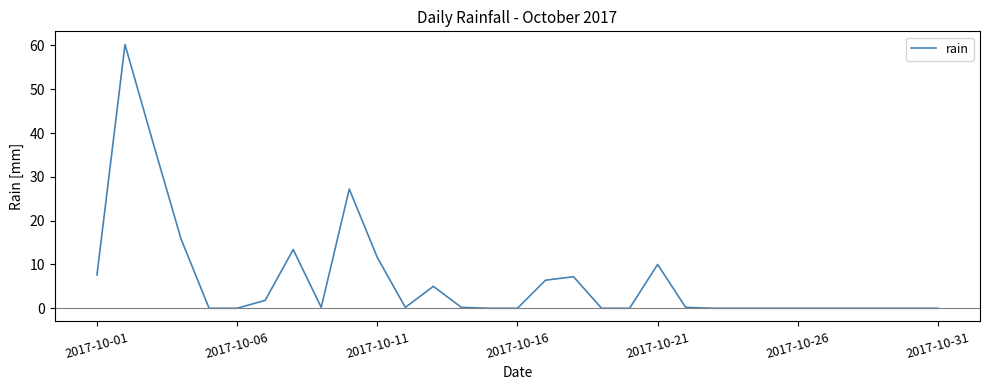

What is the difference between the maximum and minimum values?

60.2